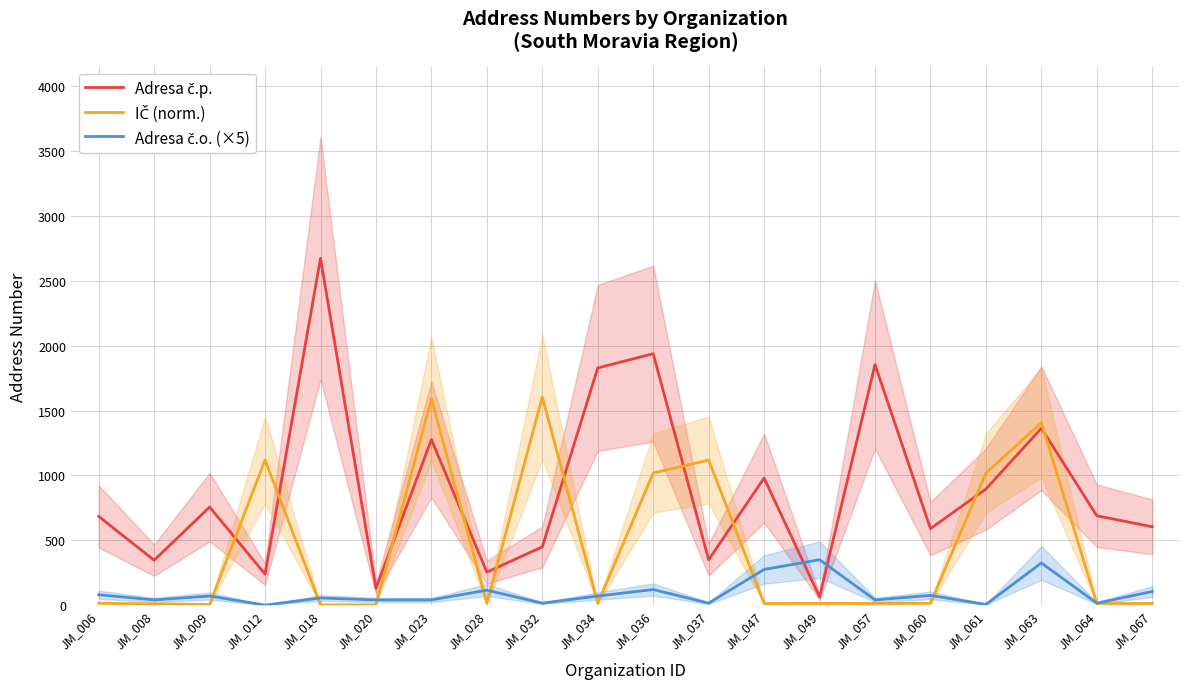

What is the value of the Adresa č.o. (×5) point at the 11th from the left?

120.0